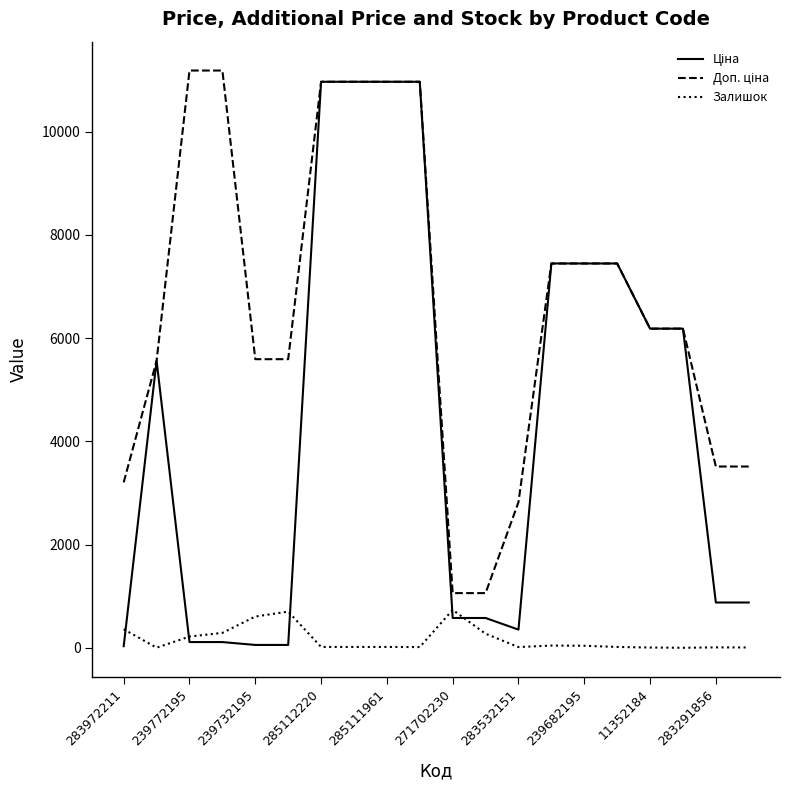

What is the highest value of the Залишок series?

736.0